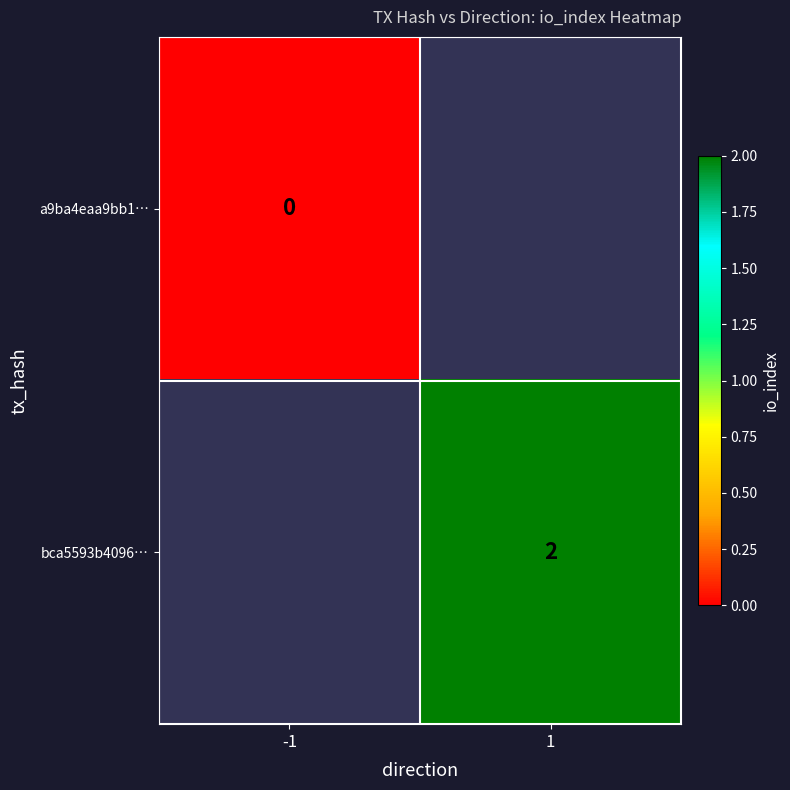

Which category has the lowest value across all series?

-1